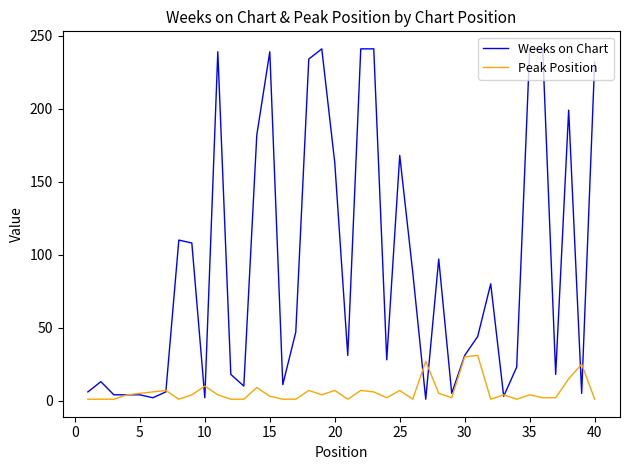

What is the average value of the Weeks on Chart series?

92